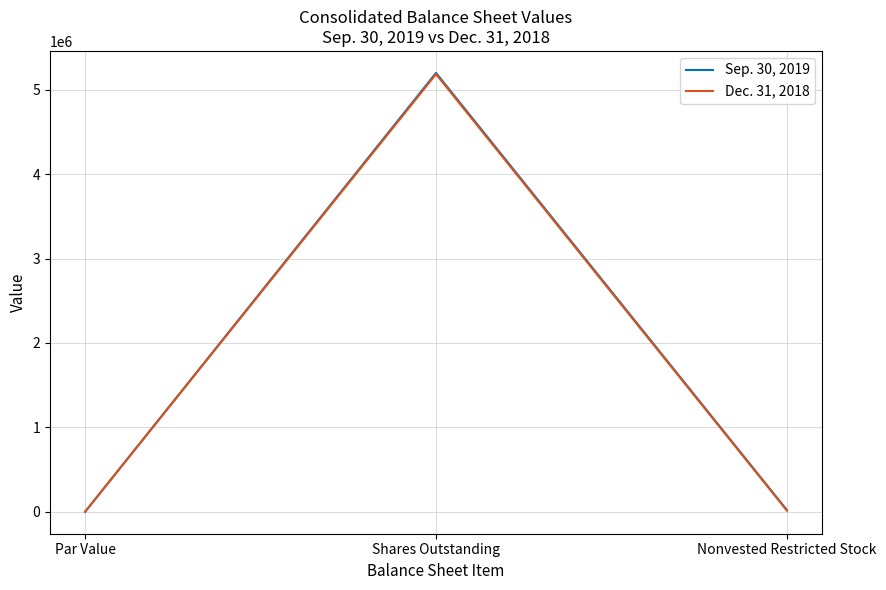

How many lines are shown in the chart?

2